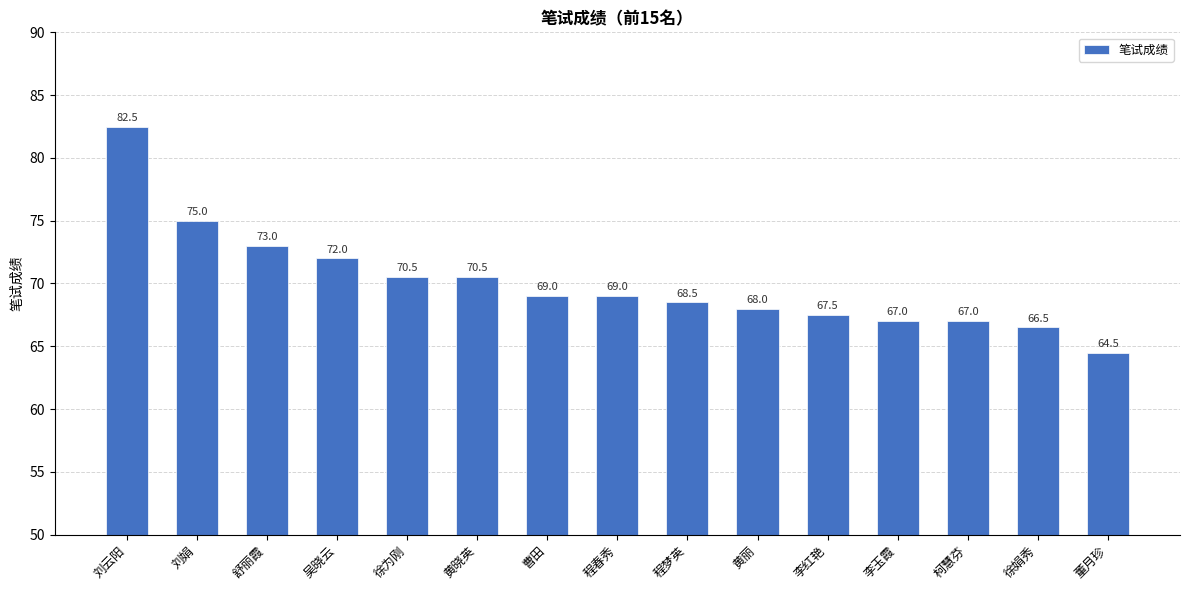

What is the value of the 11th bar from the left?

67.5